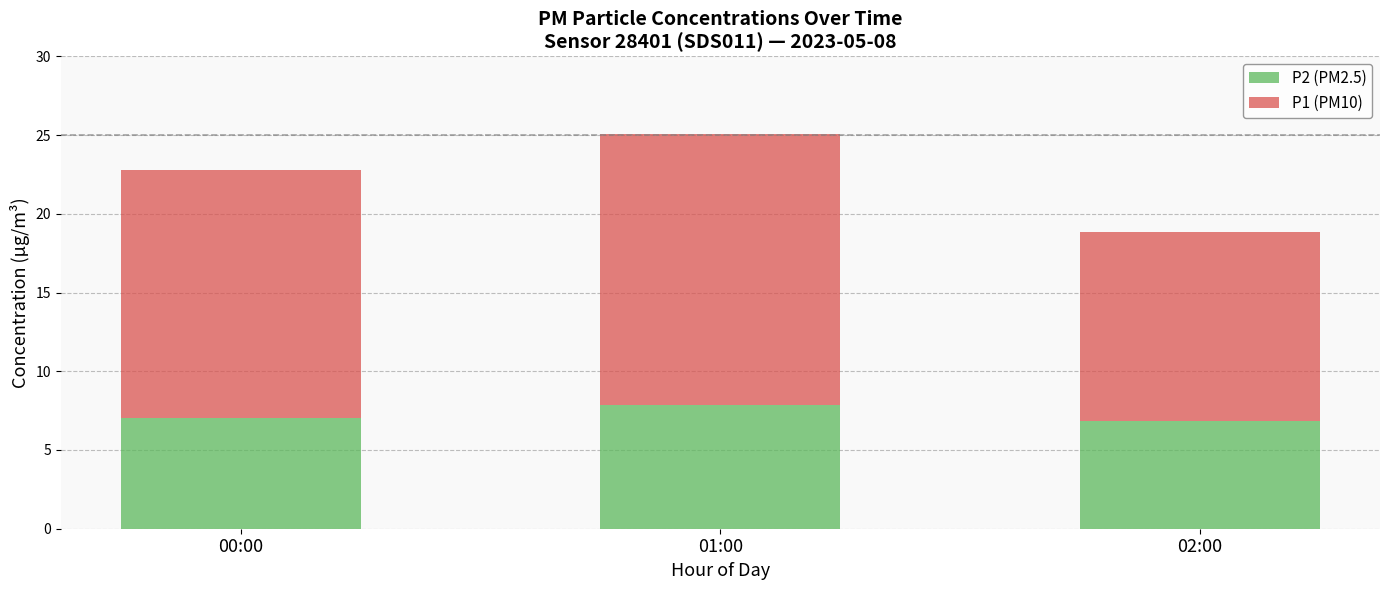

What is the sum of all P2 (PM2.5) values?

21.7